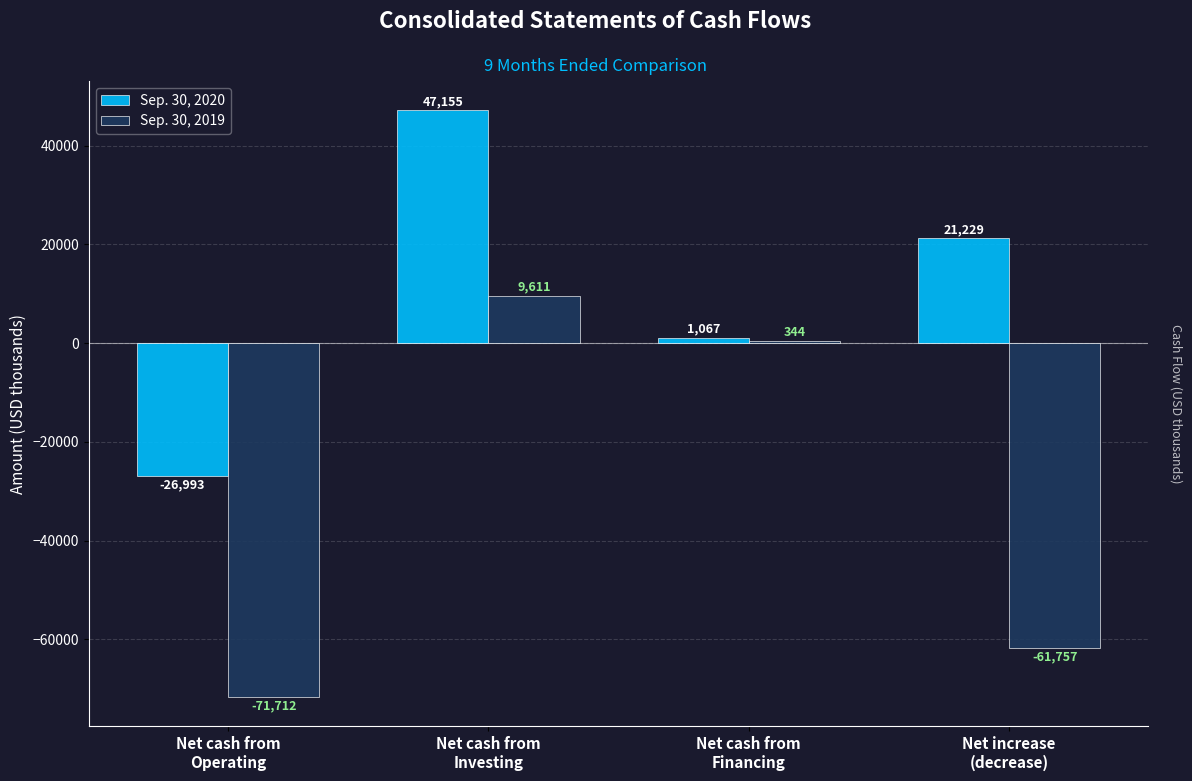

The Sep. 30, 2019 series shows 344 at Net cash from
Financing. True or false?

True